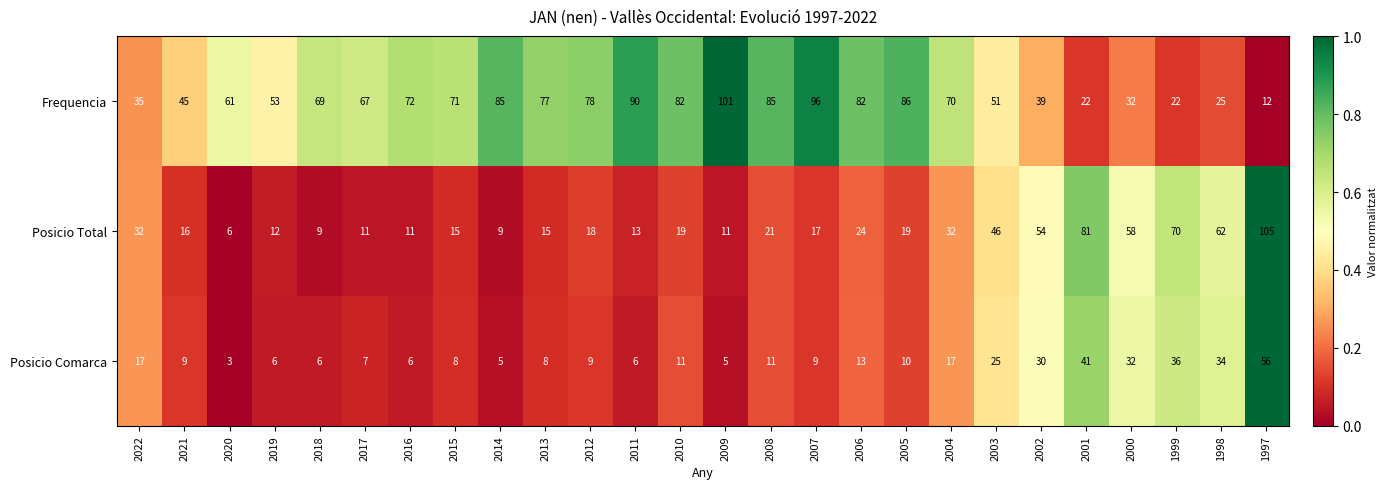

Which series has the largest total across all categories?

Frequencia